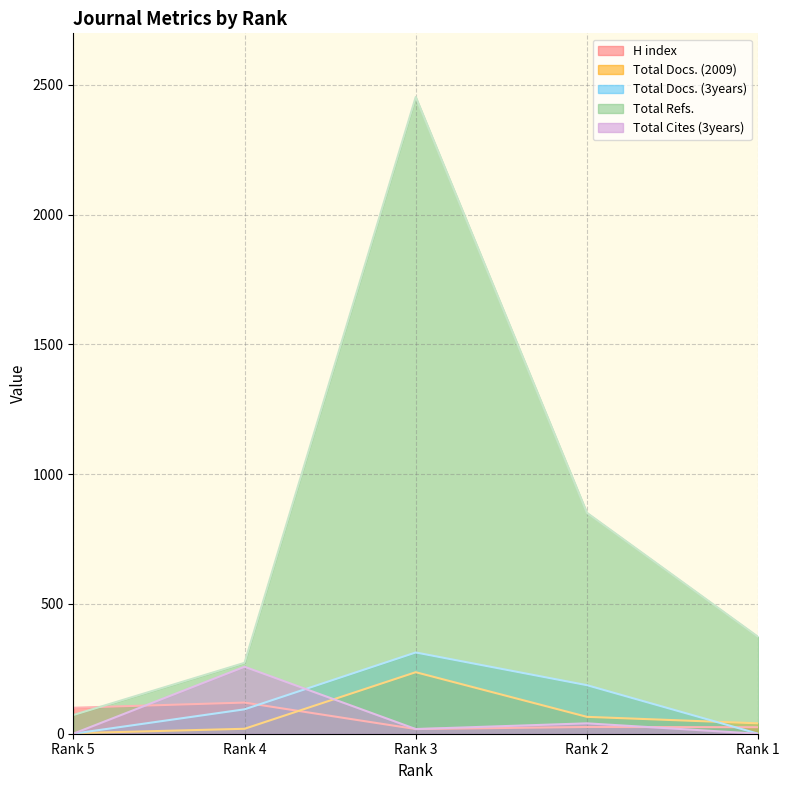

How many interior local valleys does the H index series have?

1